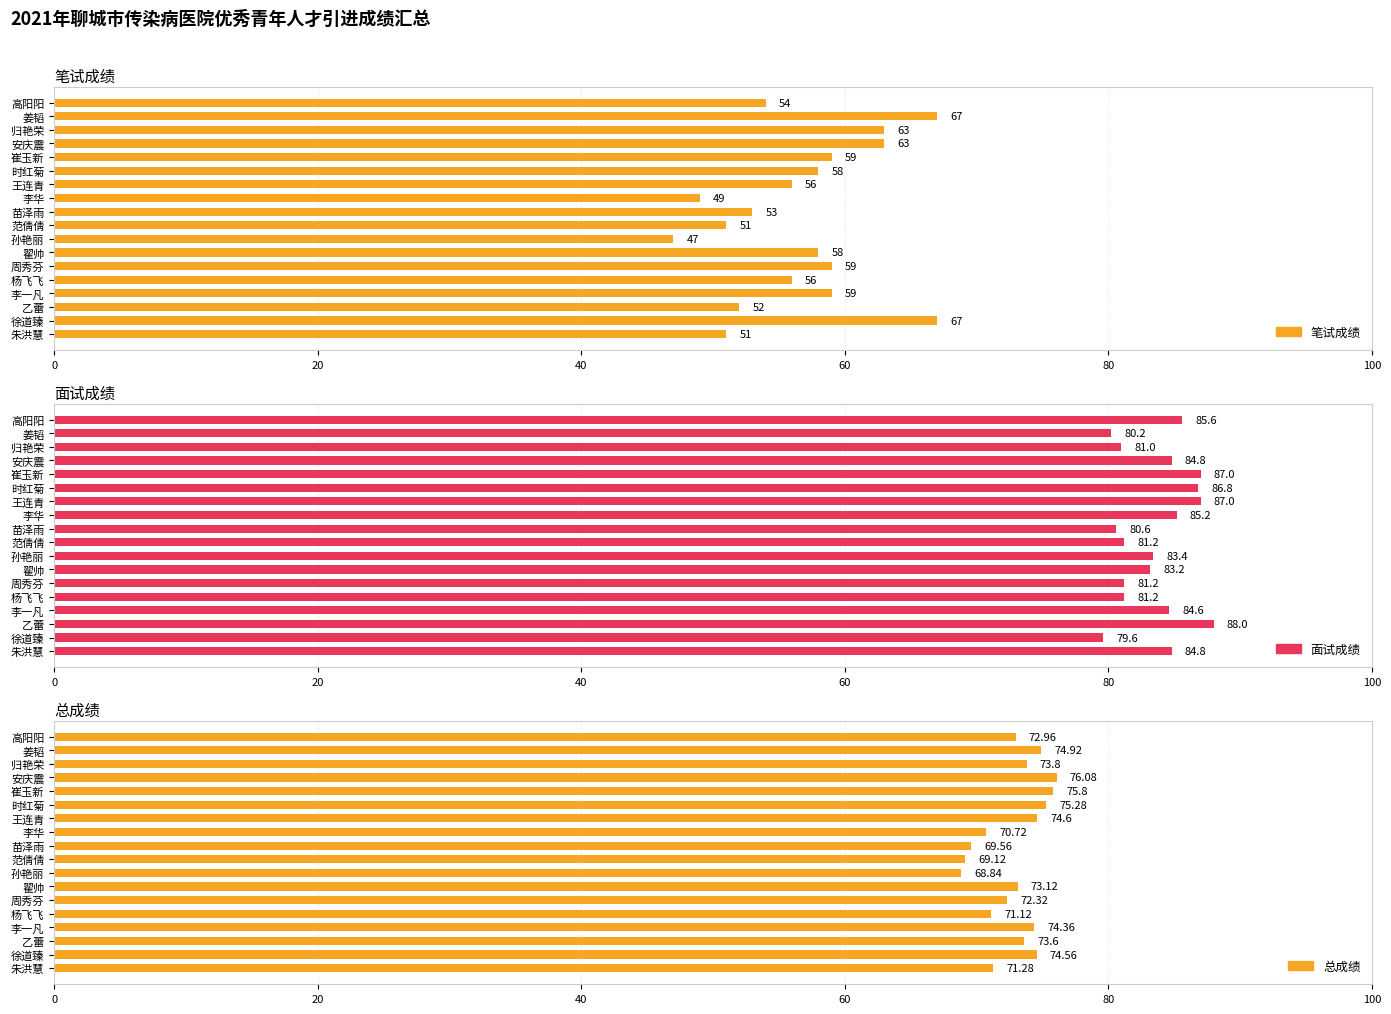

Reading left to right, transcribe all the data shown in this chart.

笔试成绩: 54.0	67.0	63.0	63.0	59.0	58.0	56.0	49.0	53.0	51.0	47.0	58.0	59.0	56.0	59.0	52.0	67.0	51.0
面试成绩: 85.6	80.2	81.0	84.8	87.0	86.8	87.0	85.2	80.6	81.2	83.4	83.2	81.2	81.2	84.6	88.0	79.6	84.8
总成绩: 73.0	74.9	73.8	76.1	75.8	75.3	74.6	70.7	69.6	69.1	68.8	73.1	72.3	71.1	74.4	73.6	74.6	71.3